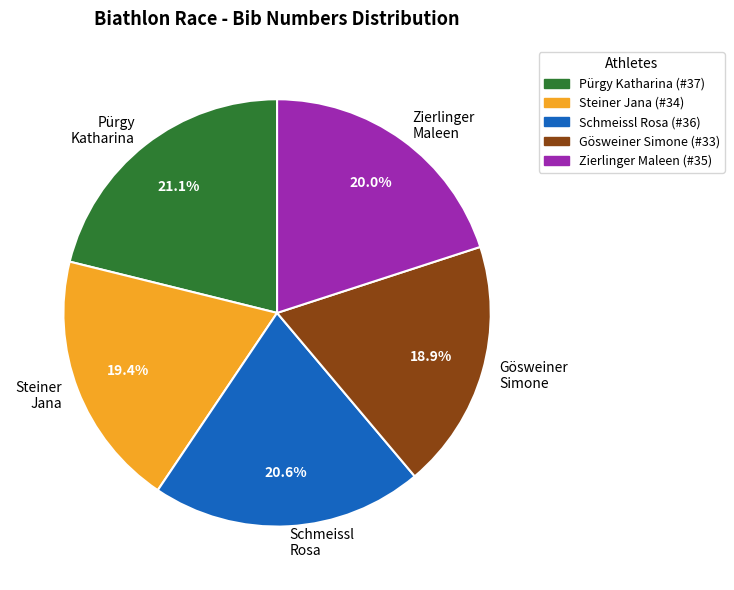

To the nearest percent, what portion does Steiner Jana represent?

19%